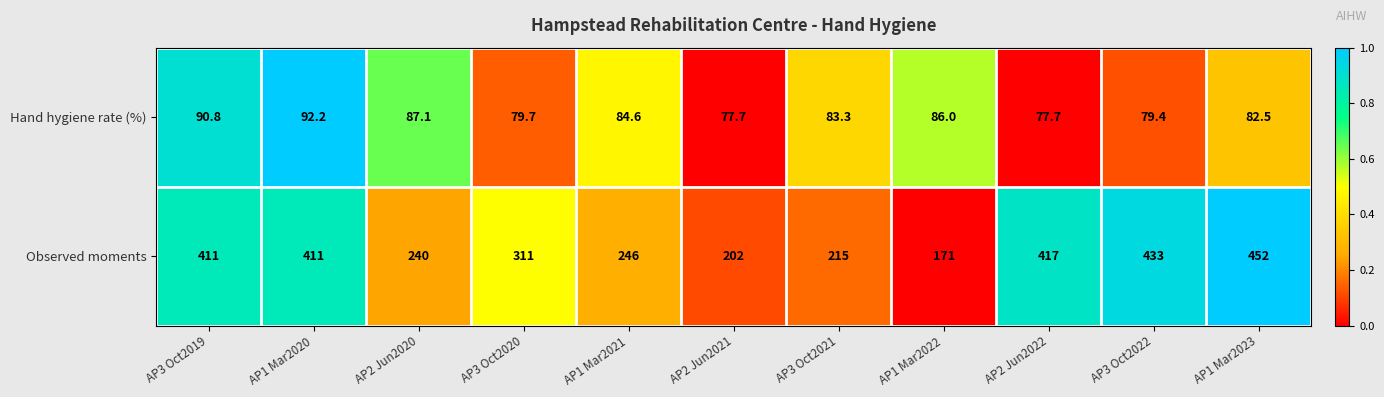

The value of Observed moments at AP3 Oct2020 is 311.0. True or false?

True